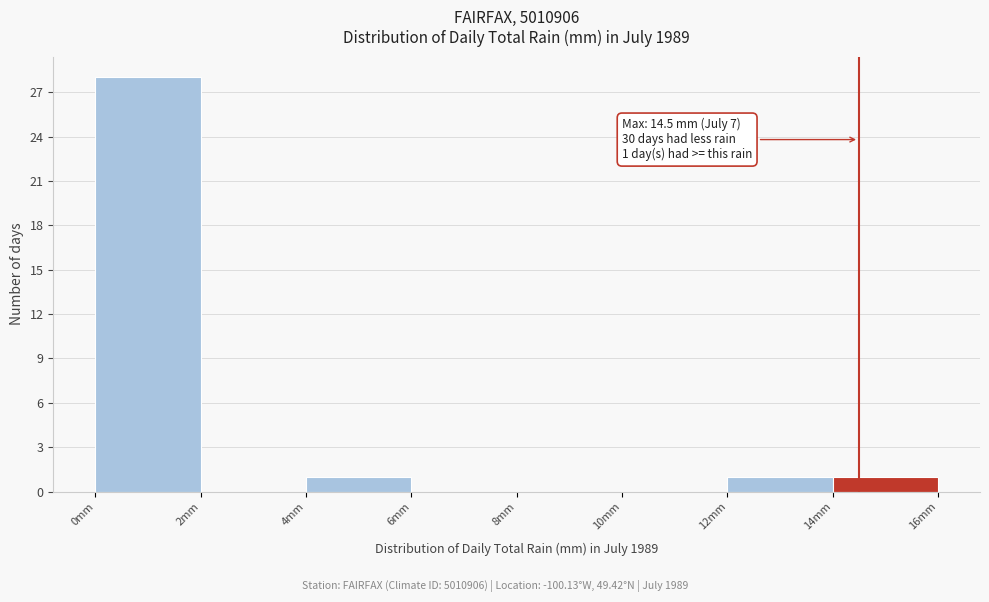

Which range on the x-axis has the tallest bar?

0 to 2